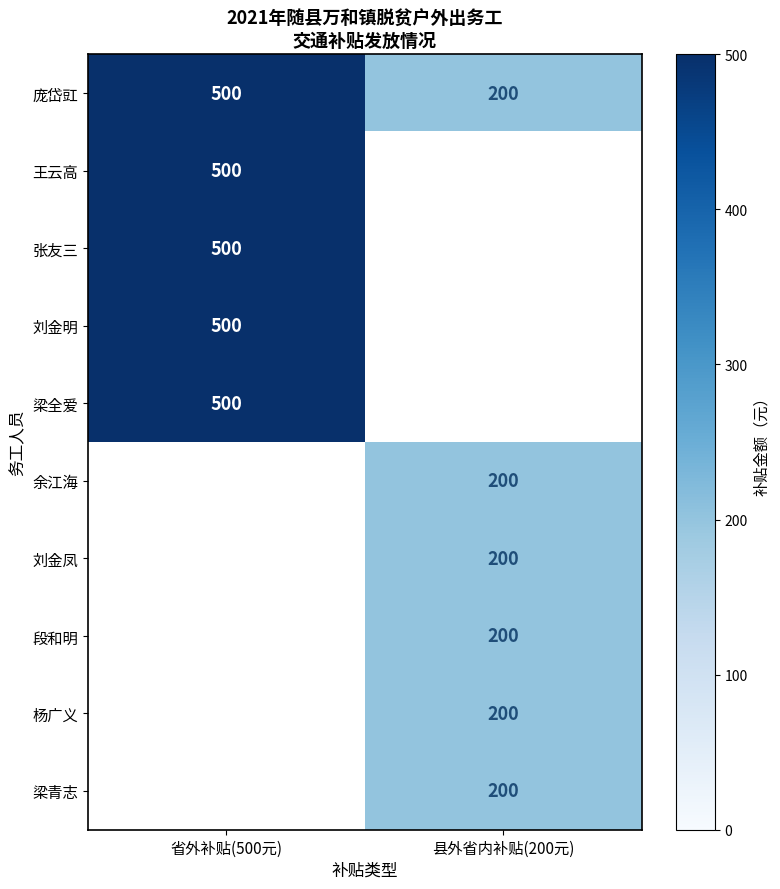

True or false: 庞岱豇 has a value of 306 at 县外省内补贴(200元).

False